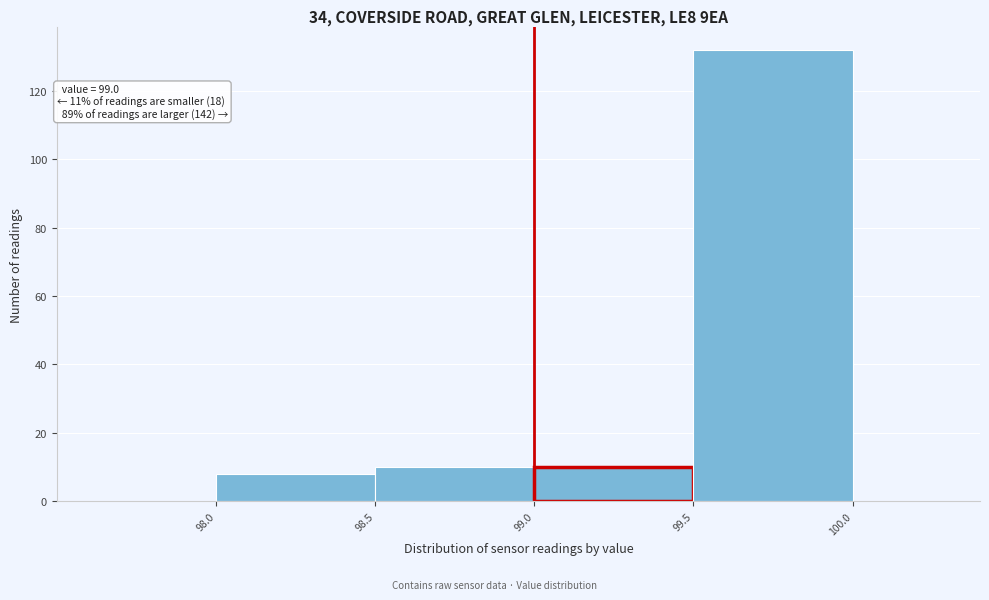

Over which range of the x-axis is the bar tallest?

99.5 to 100.0